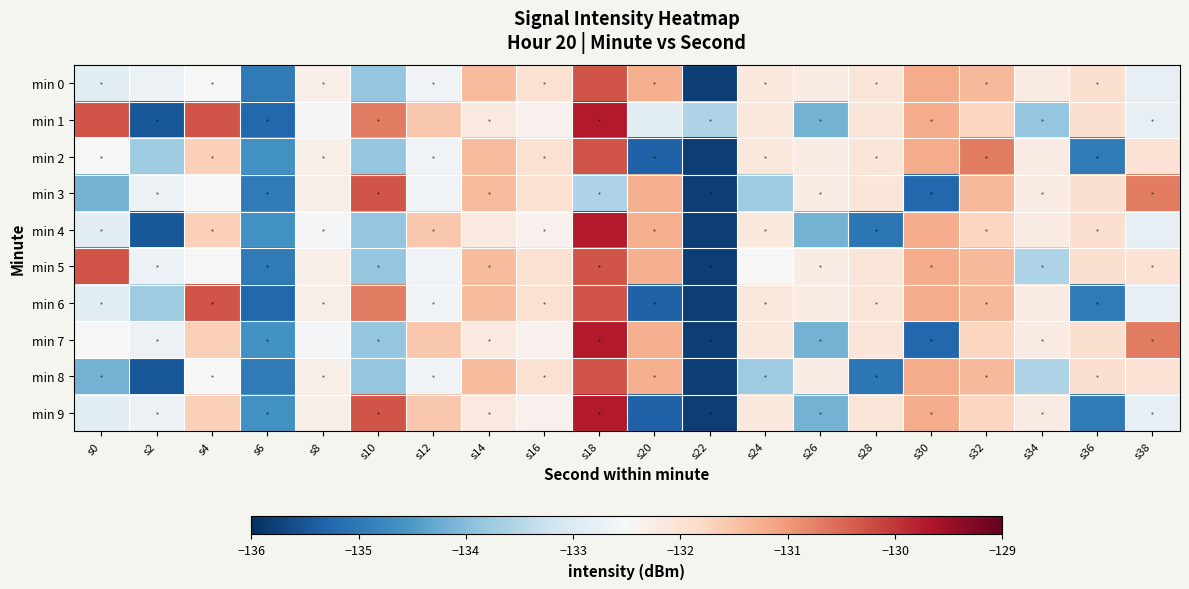

Which series has the largest total across all categories?

min 1